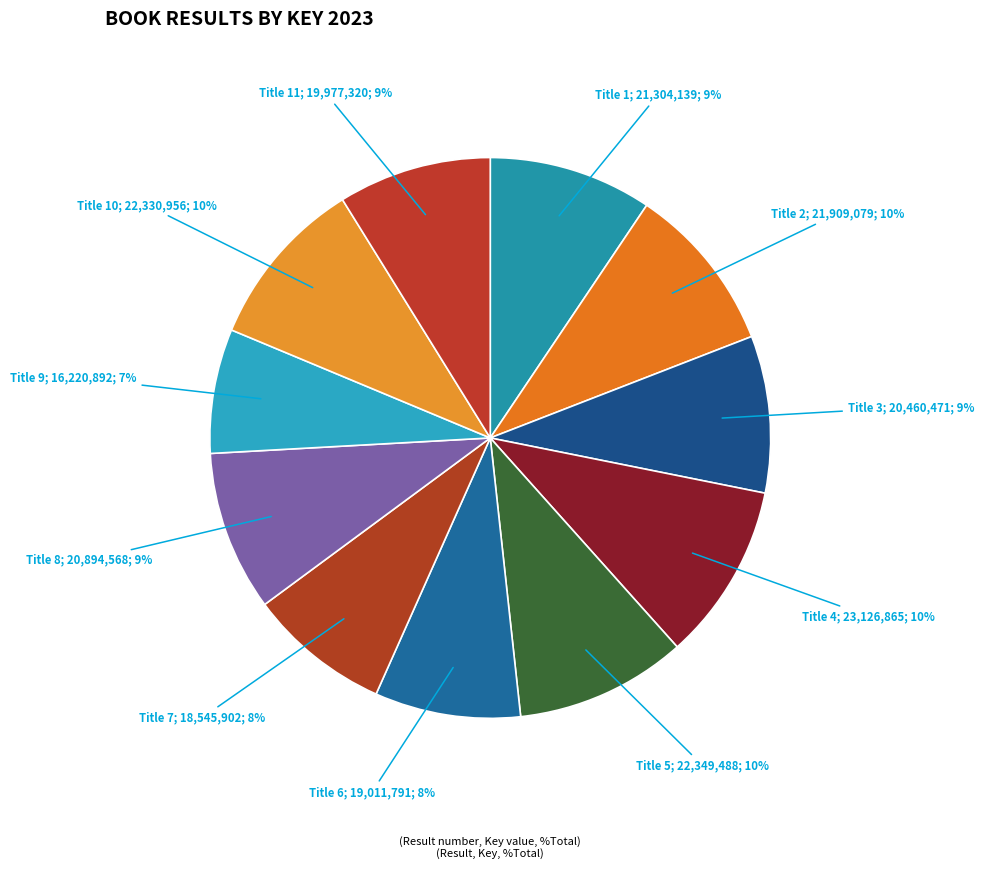

How many slices are in this pie chart?

11